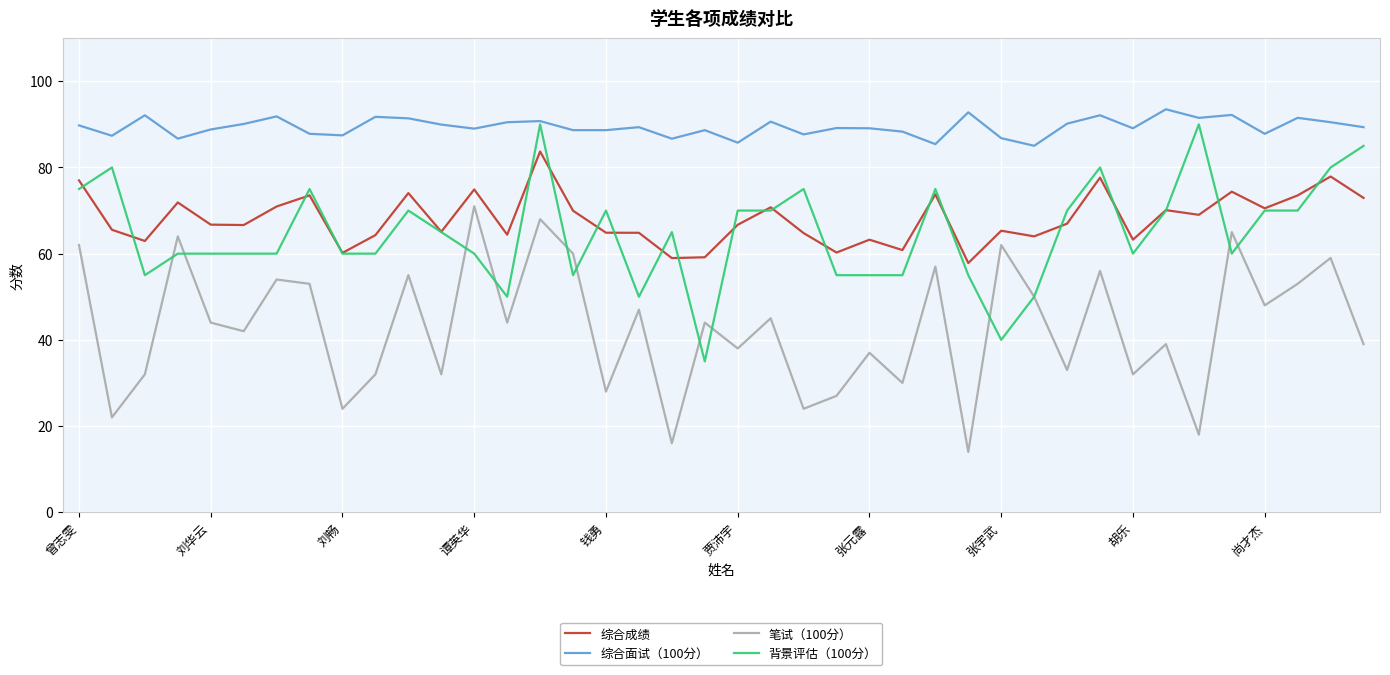

What is the smallest value displayed?

14.0